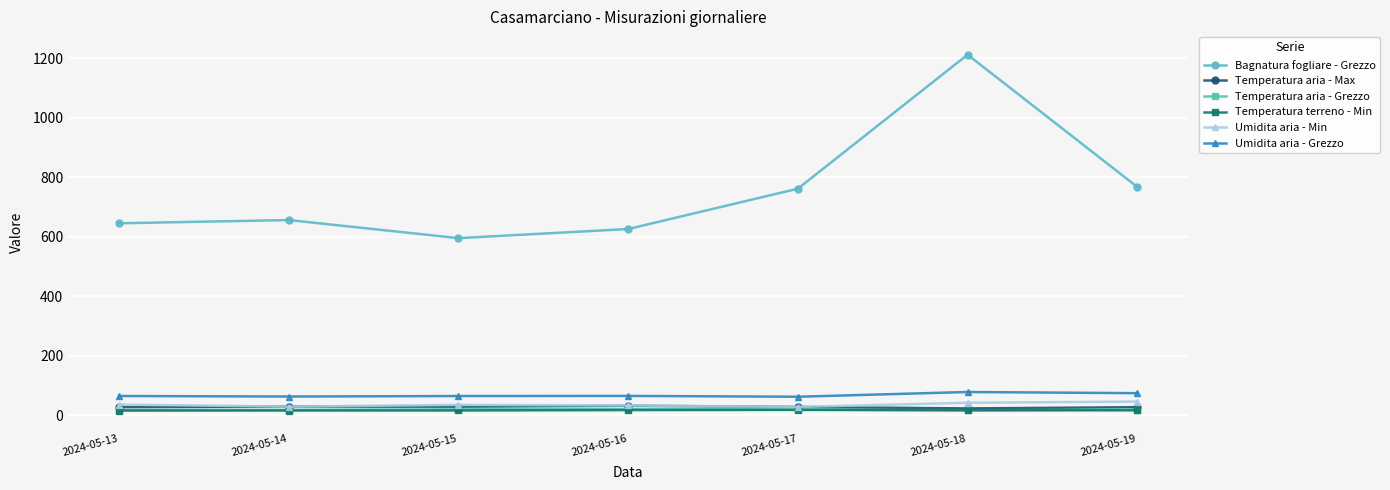

What are all the series names shown in the legend?

Bagnatura fogliare - Grezzo, Temperatura aria - Max, Temperatura aria - Grezzo, Temperatura terreno - Min, Umidita aria - Min, Umidita aria - Grezzo